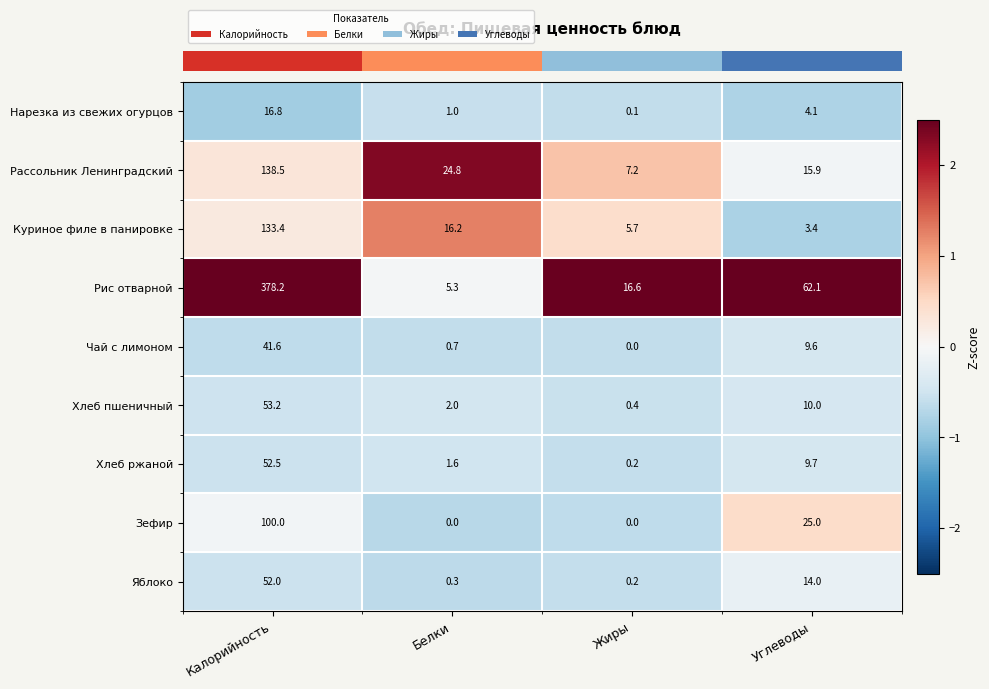

What is the minimum value shown in the chart?

0.0